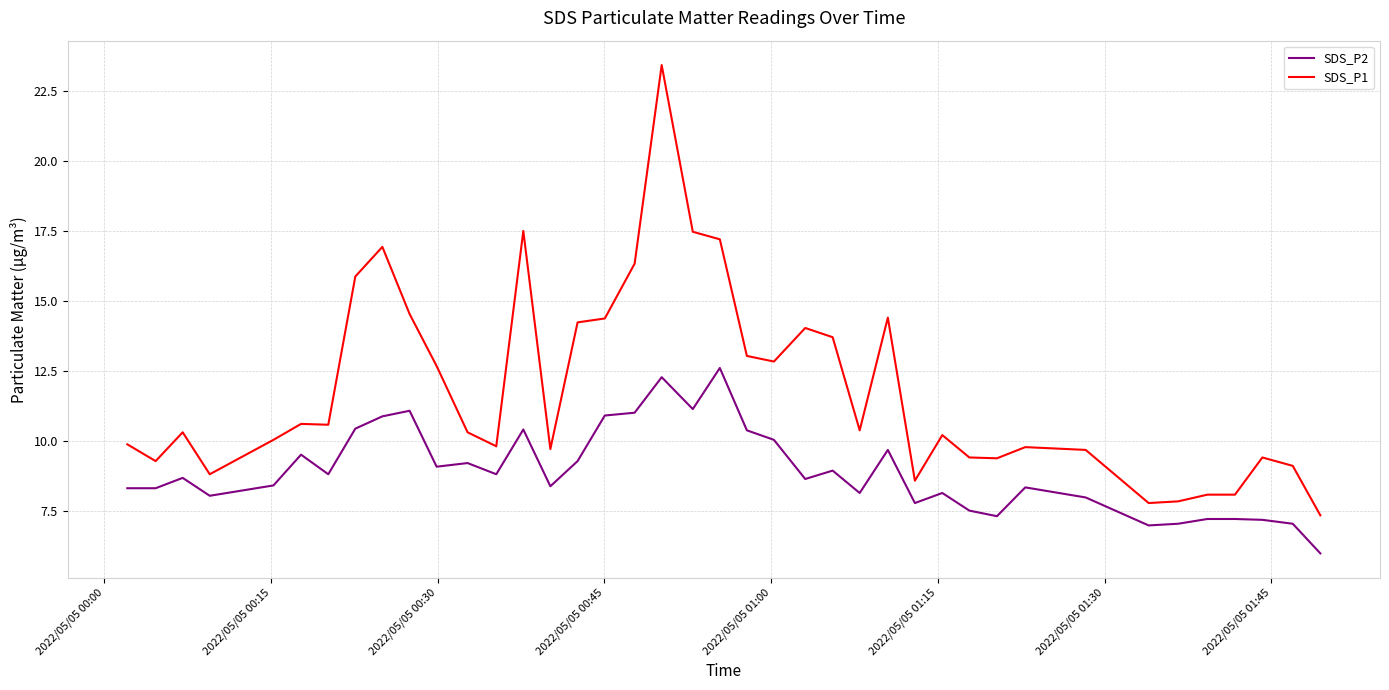

Which series has the widest spread of values?

SDS_P1